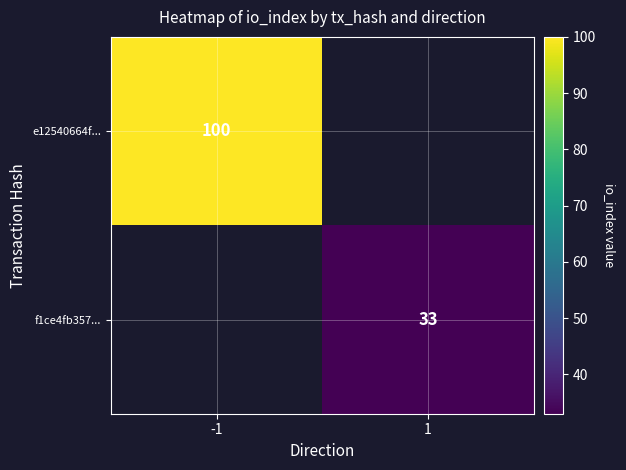

Count the number of categories in the chart.

2